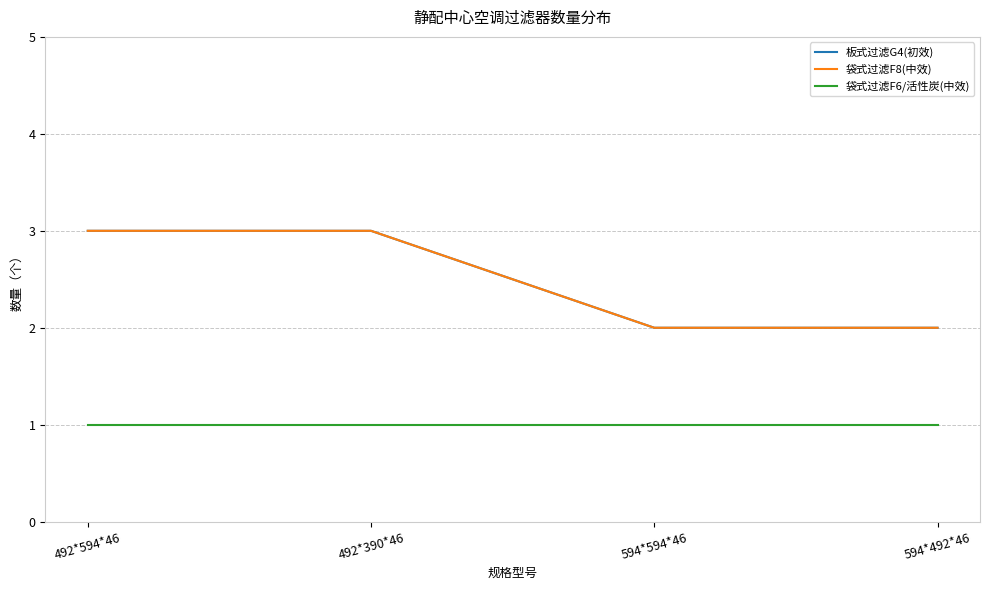

Reading left to right, list all the values displayed in this chart.

板式过滤G4(初效): 492*594*46=3	492*390*46=3	594*594*46=2	594*492*46=2
袋式过滤F8(中效): 492*594*46=3	492*390*46=3	594*594*46=2	594*492*46=2
袋式过滤F6/活性炭(中效): 492*594*46=1	492*390*46=1	594*594*46=1	594*492*46=1